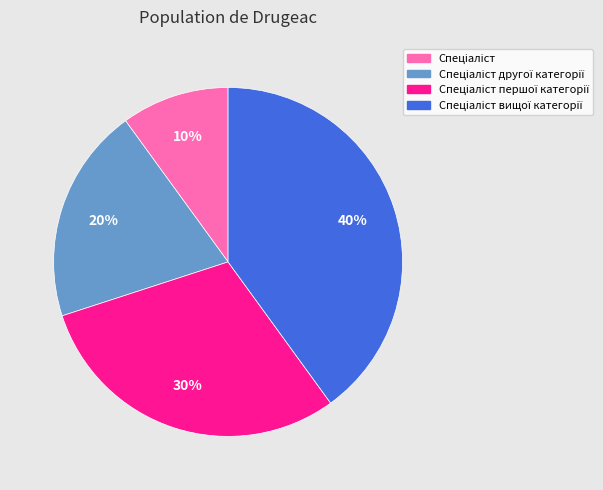

To the nearest percent, what is the difference between the largest and smallest slice percentages?

30%